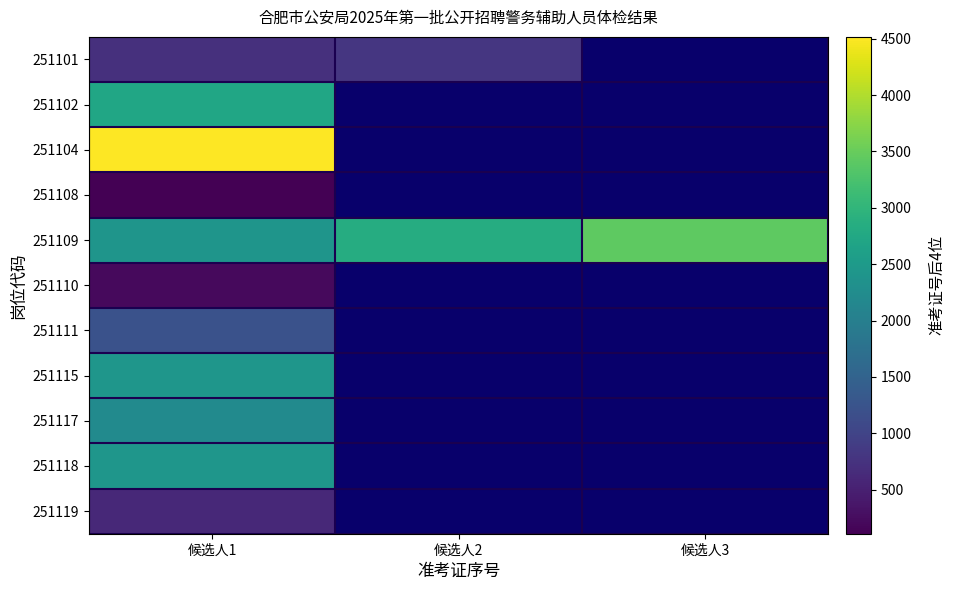

Between 候选人3 and 候选人2, which is larger?

候选人2